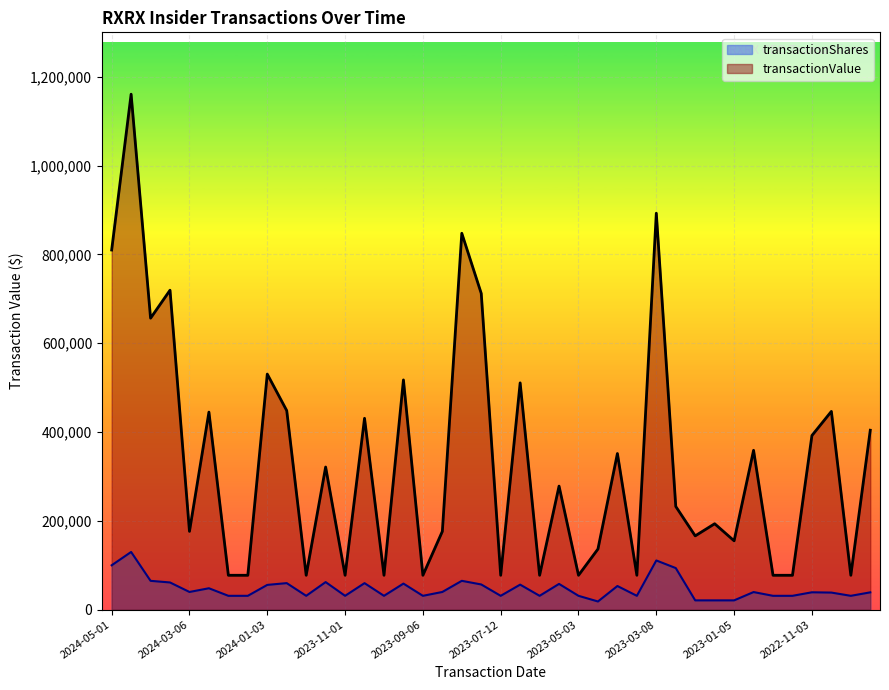

What are all the series names shown in the legend?

transactionShares, transactionValue